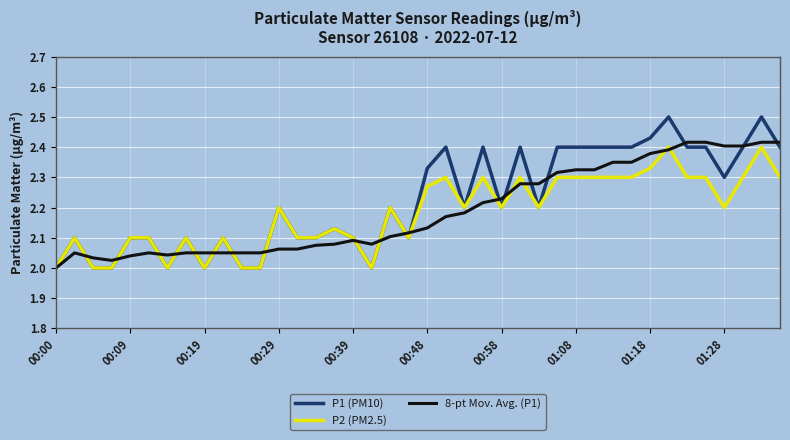

What is the greatest value displayed?

2.5